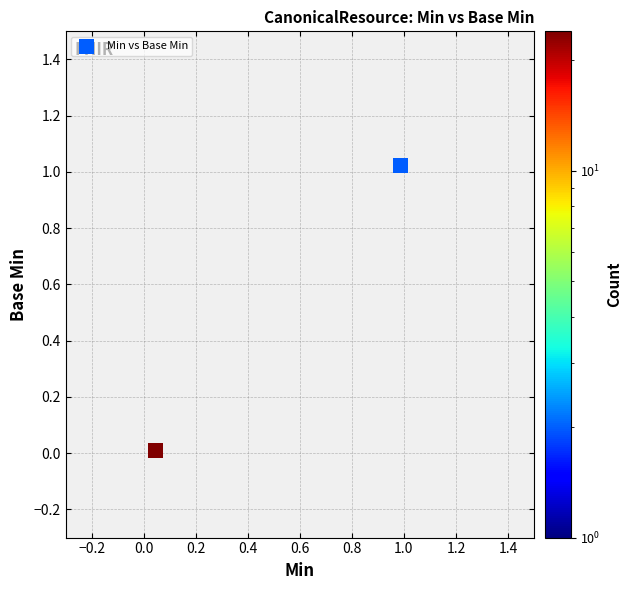

What is the average Y value?

0.5